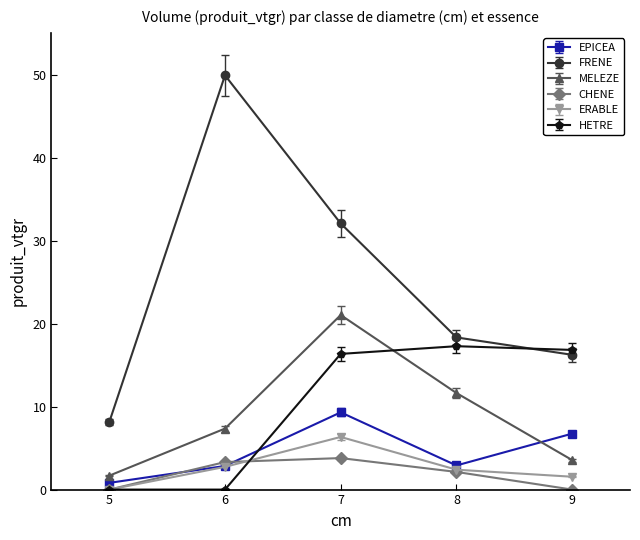

What is the sum of the EPICEA values at 9 and 6?

9.6